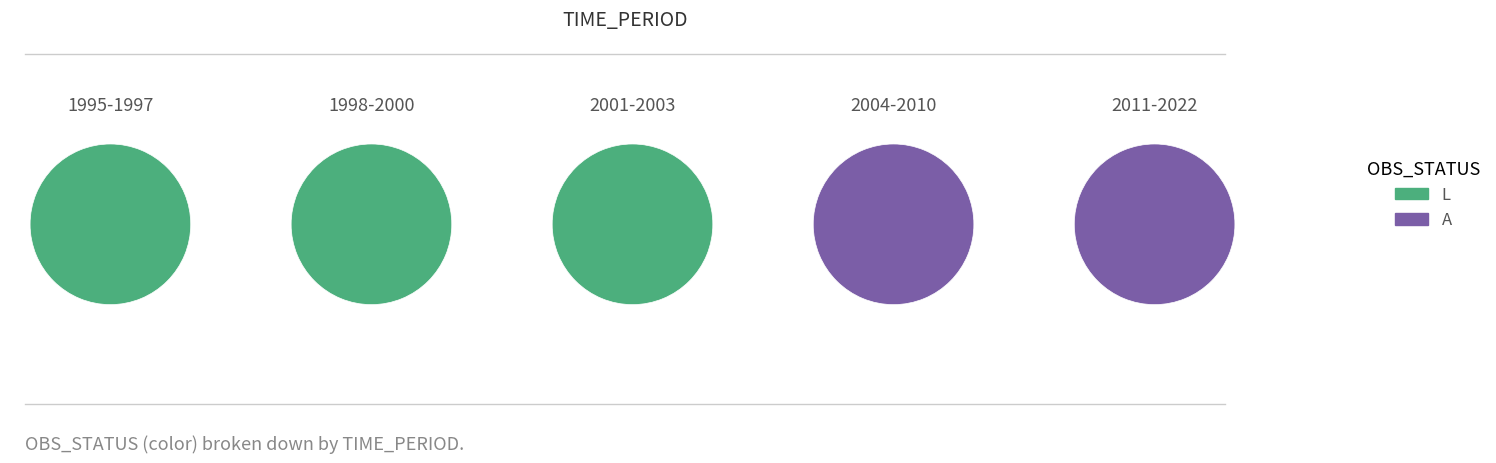

Rank the series by their average value, from highest to lowest.

L, A